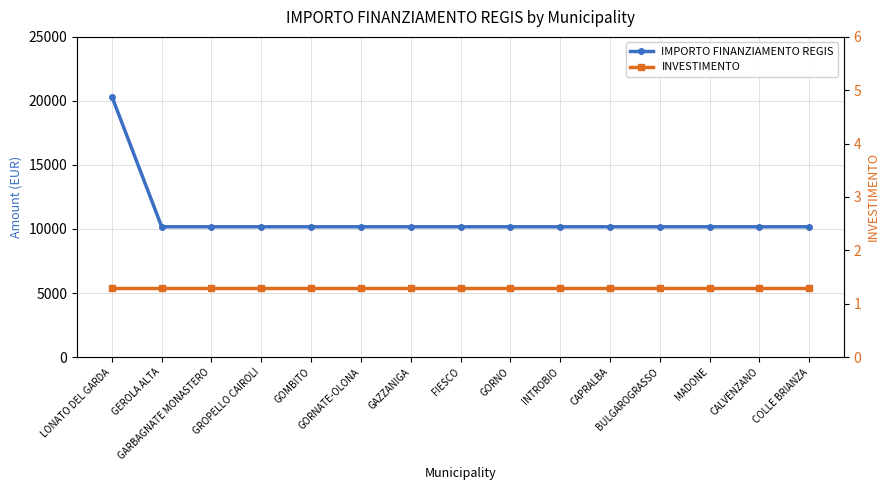

At how many categories does at least one series exceed 8241?

15